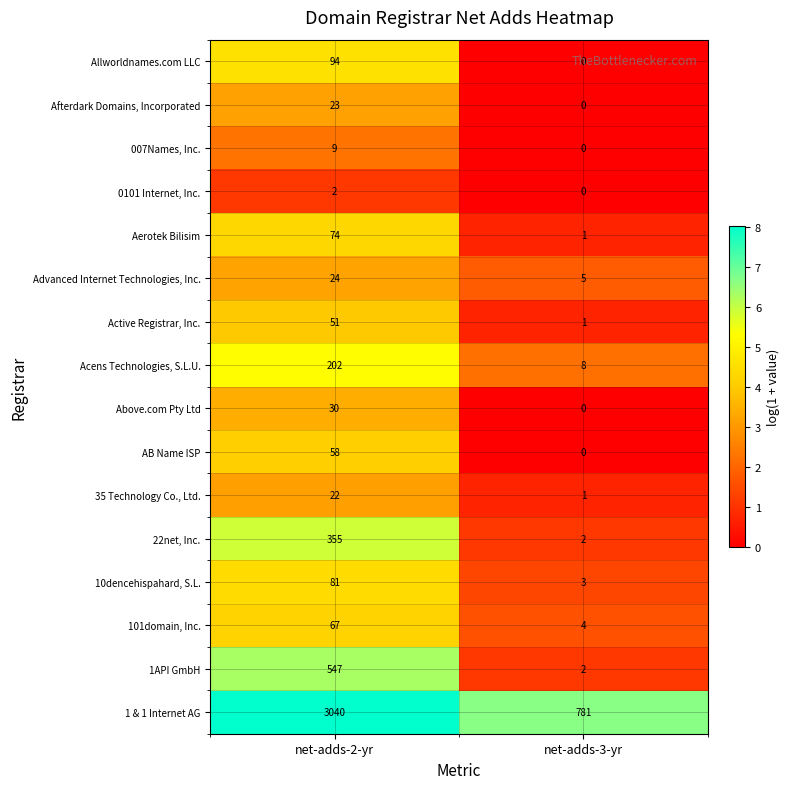

What is the greatest value displayed?

3040